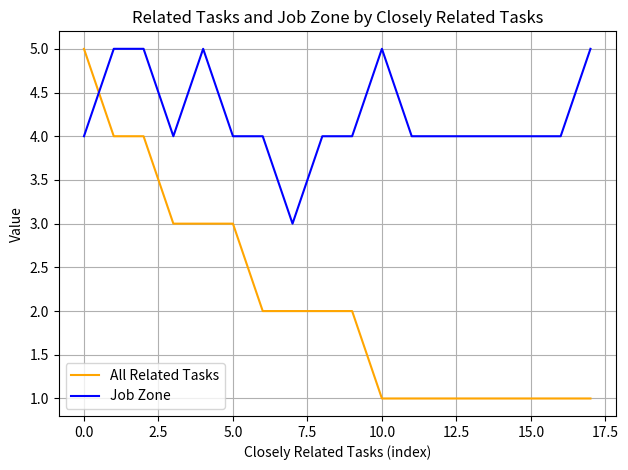

What is the difference between the maximum and minimum values in the Job Zone series?

2